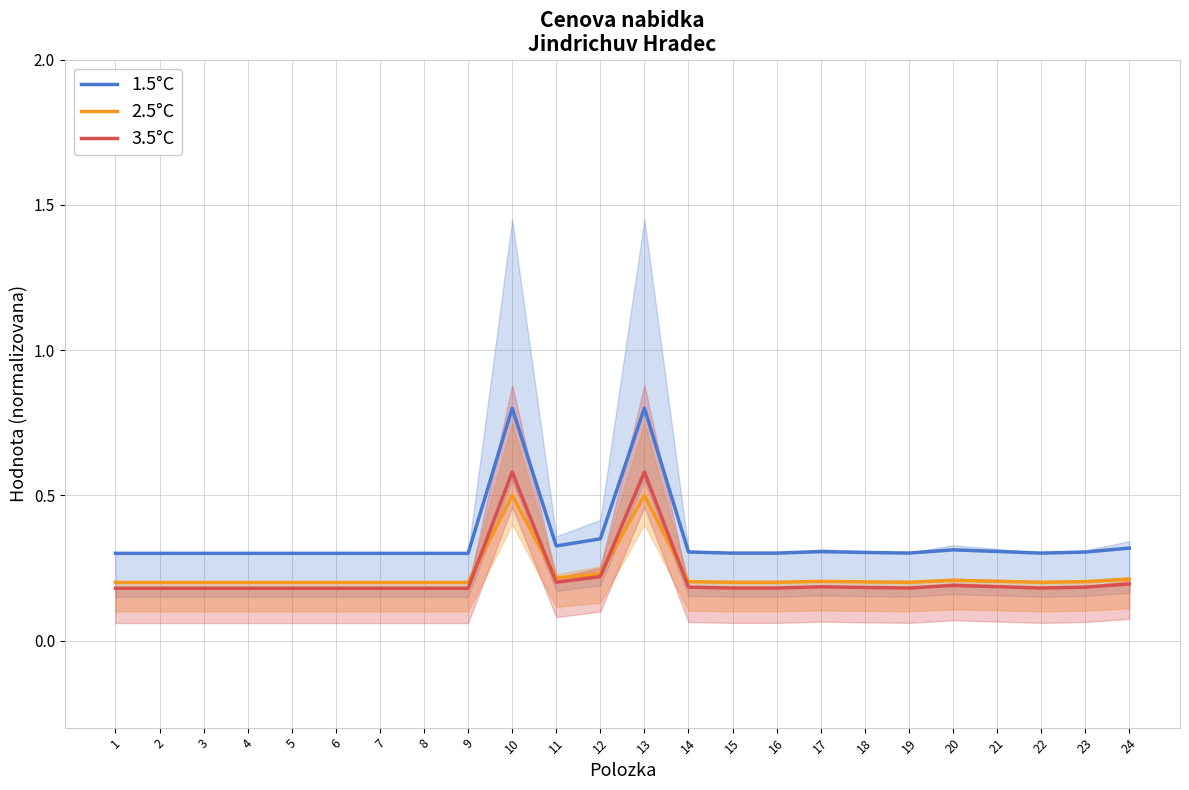

How many interior local peaks does the 1.5°C series have?

4